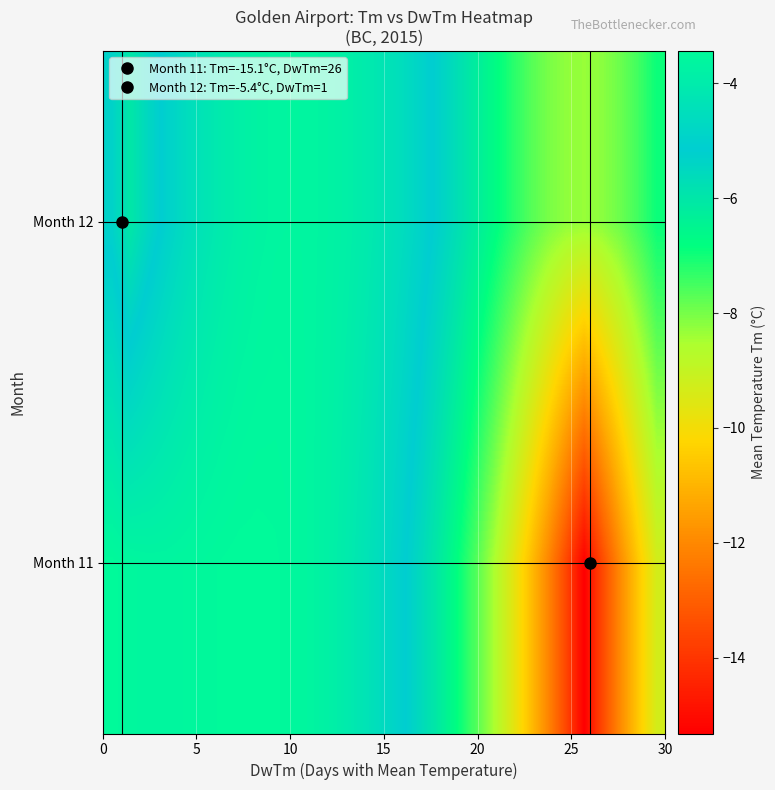

Rank the series by their maximum value, from lowest to highest.

Month 12, Month 11